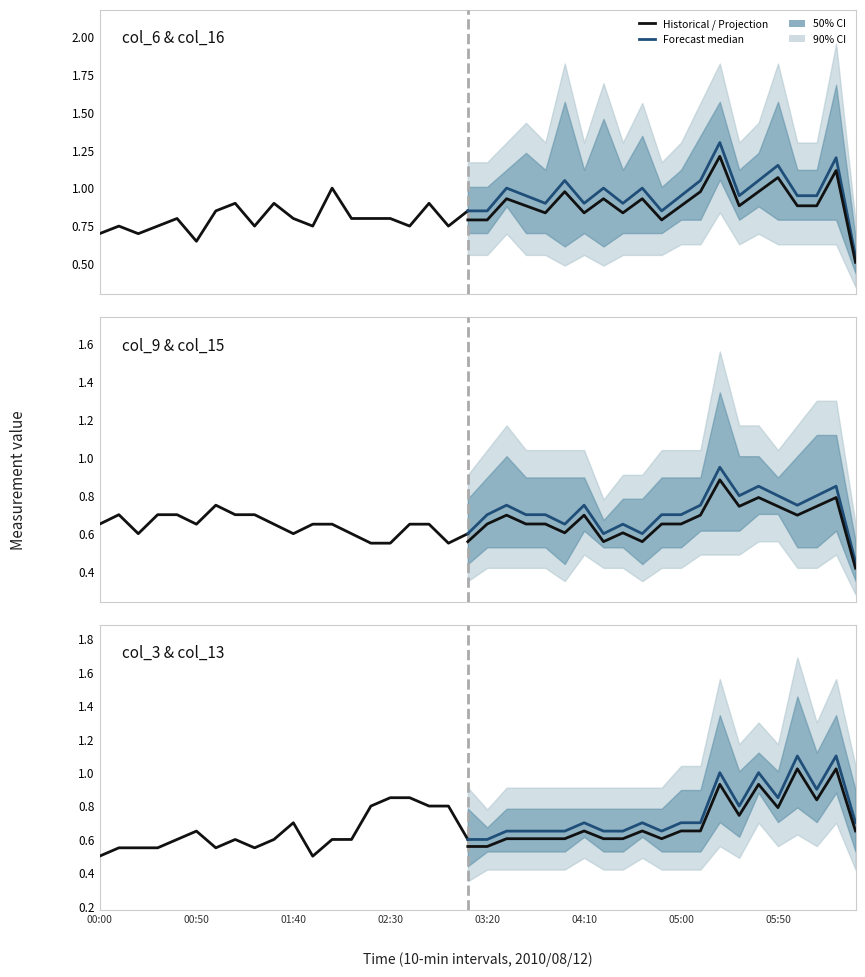

What is the minimum value shown in the chart?

0.3